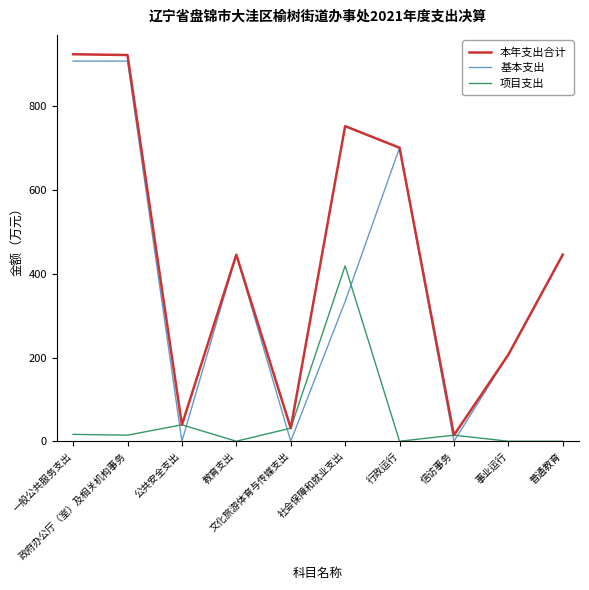

True or false: 项目支出 and 基本支出 intersect in this chart.

True